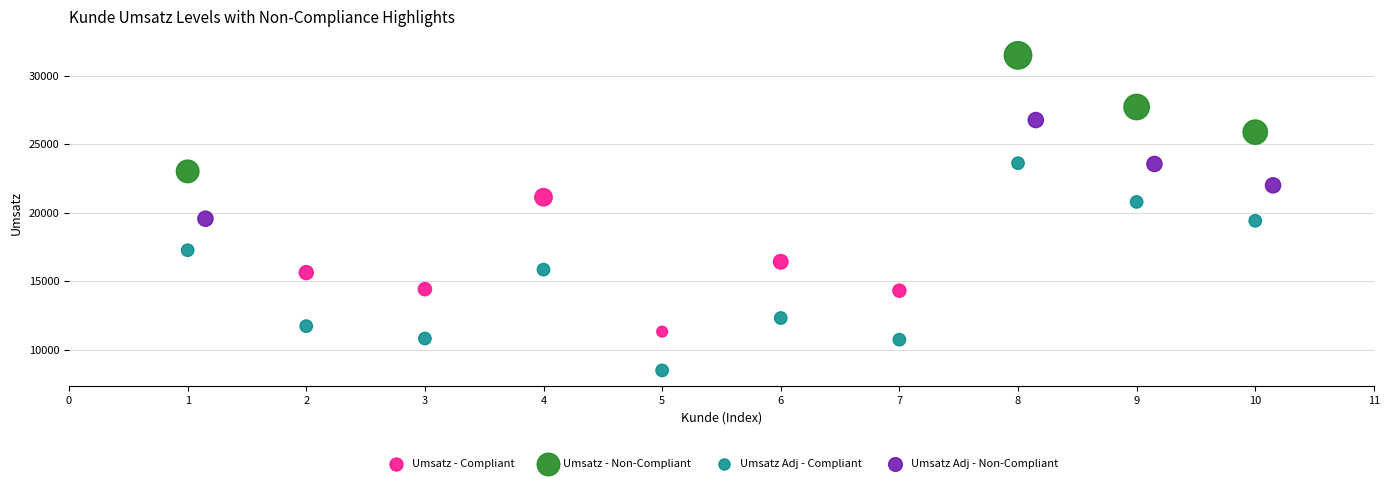

Which series reaches the minimum Y coordinate?

Umsatz Adj - Compliant